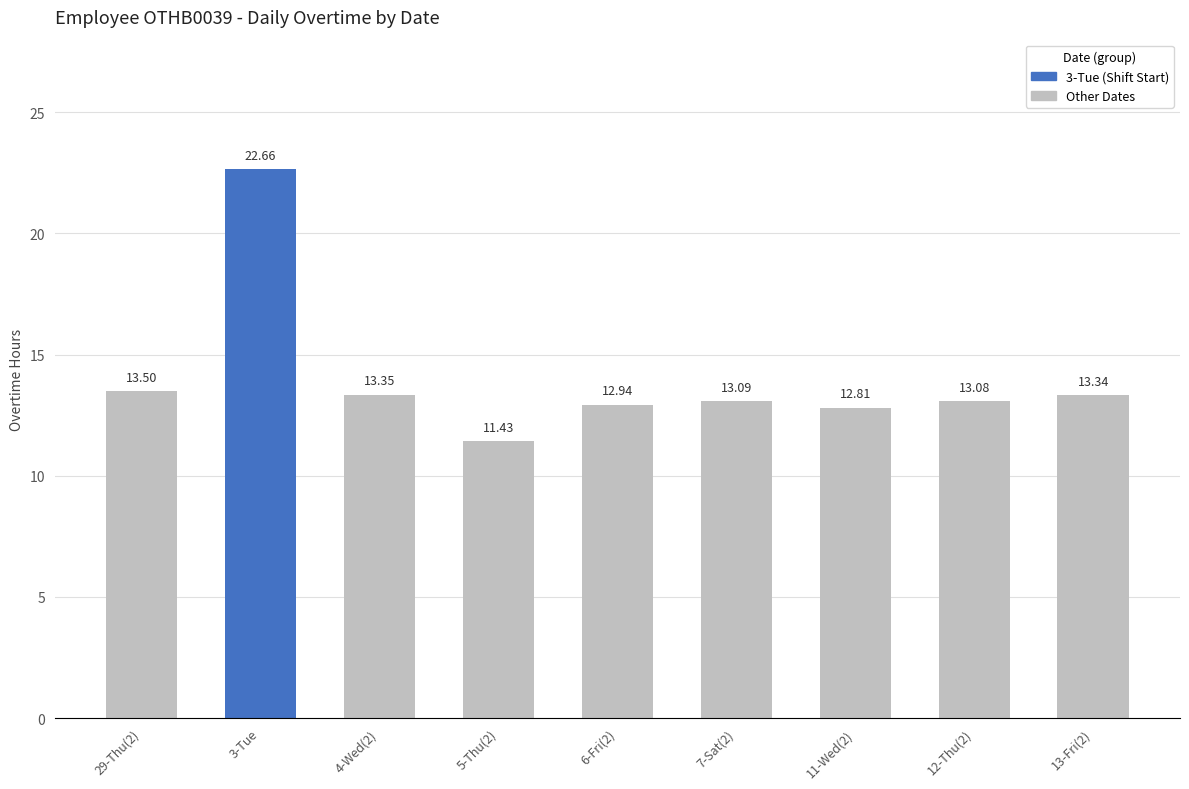

What is the value of the 3rd bar from the left?

13.3